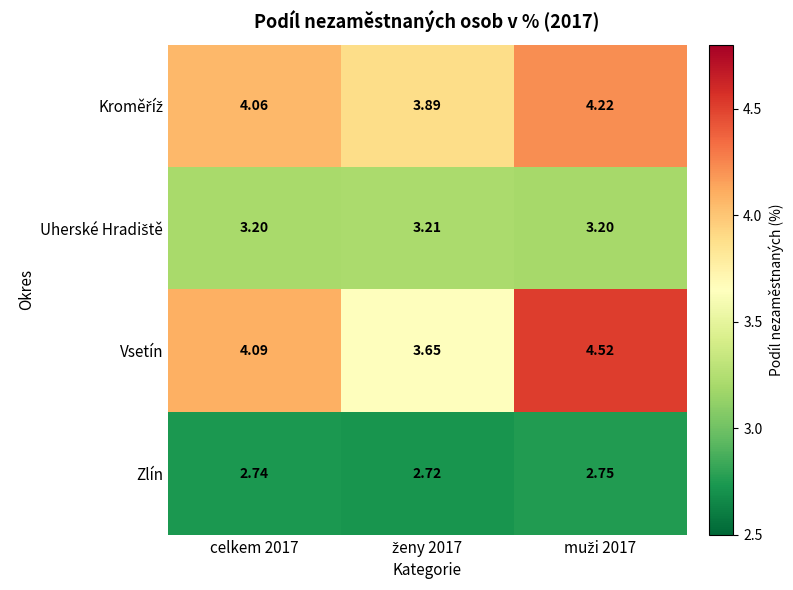

Which series has the largest total across all categories?

Vsetín